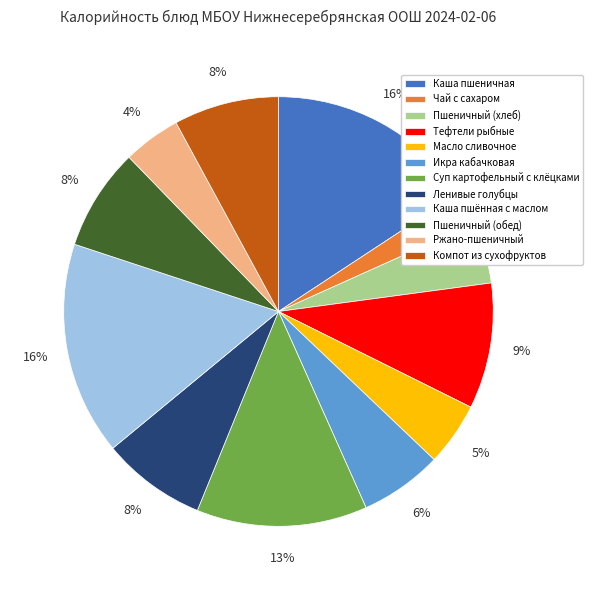

The Тефтели рыбные slice represents 9% of the pie. True or false?

True